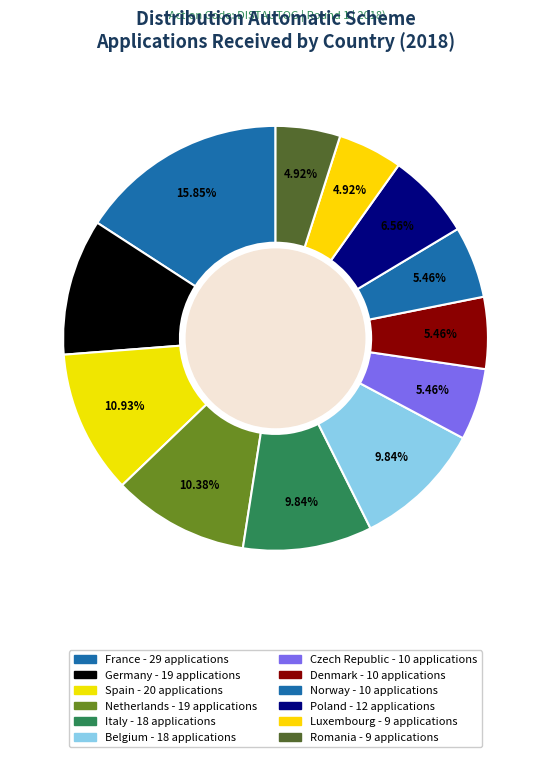

Count the number of slices in the pie.

12